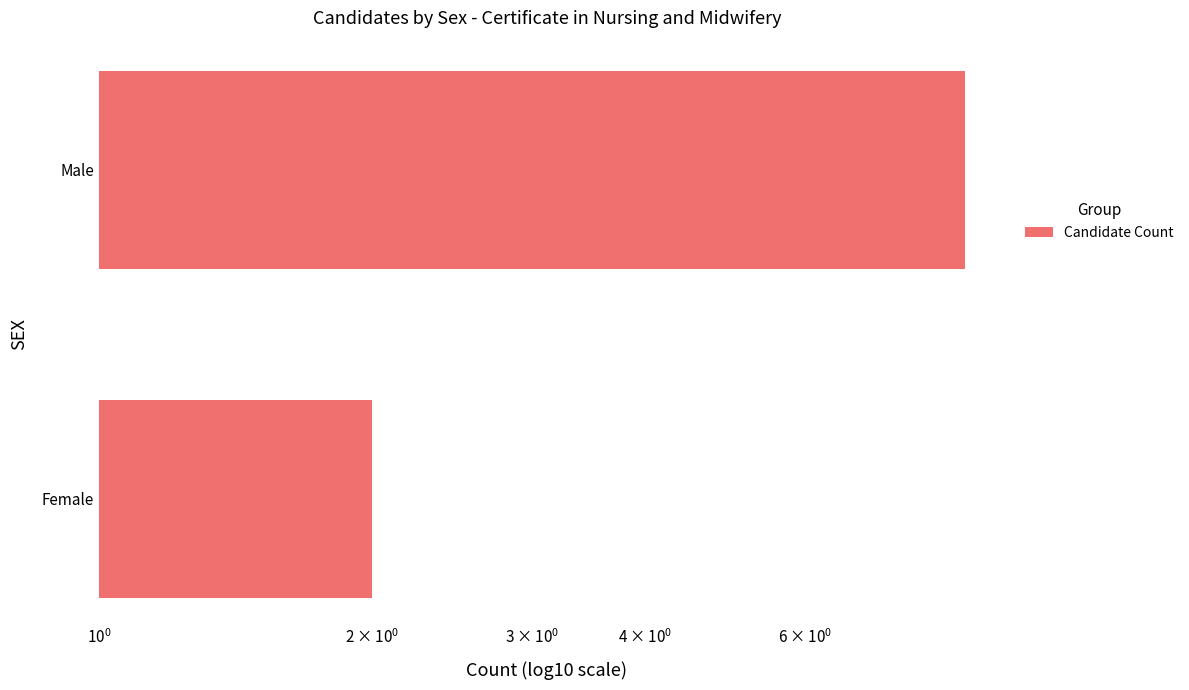

The chart shows a value of 1 at Female. True or false?

False